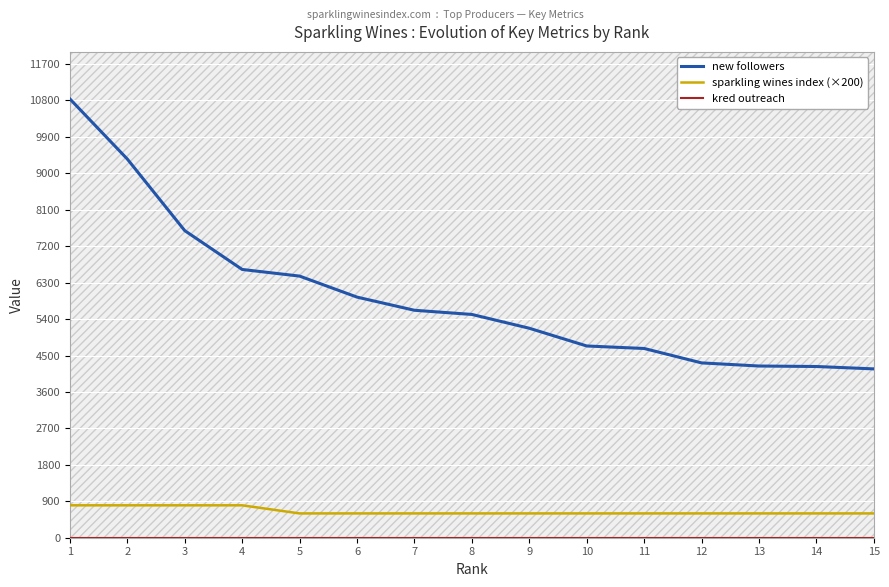

How many lines are shown in the chart?

3